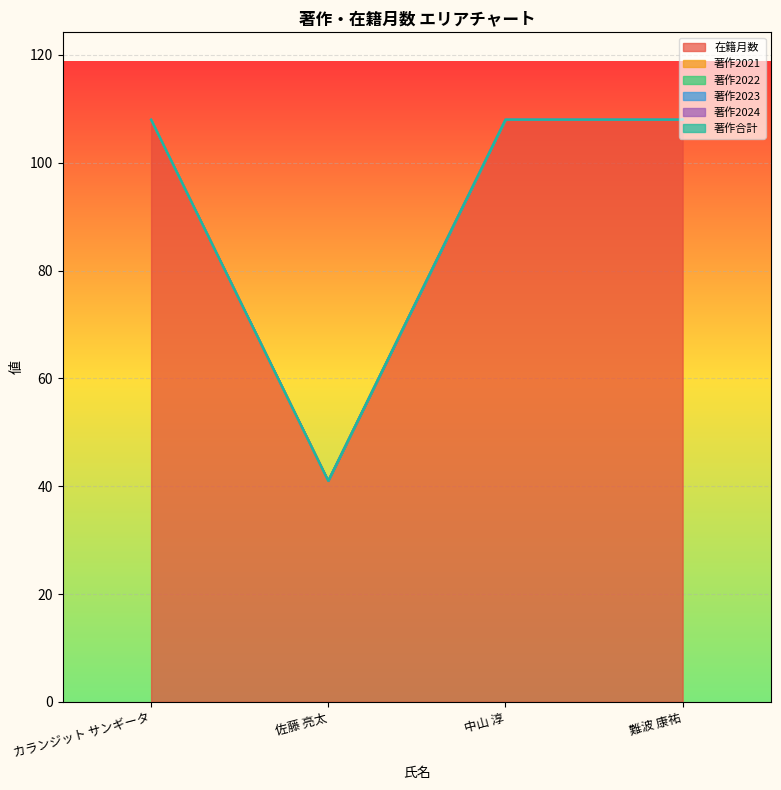

How many data points does each series have?

4